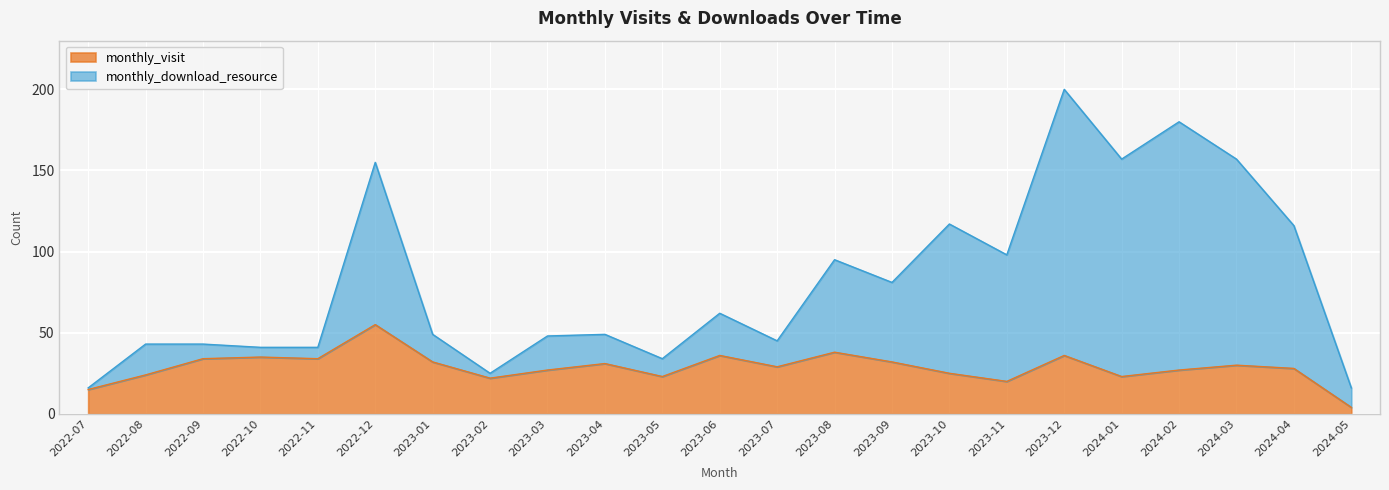

Reading right to left, what are all the values shown in this chart?

monthly_visit: 4	28	30	27	23	36	20	25	32	38	29	36	23	31	27	22	32	55	34	35	34	24	15
monthly_download_resource: 16	116	157	180	157	200	98	117	81	95	45	62	34	49	48	25	49	155	41	41	43	43	16